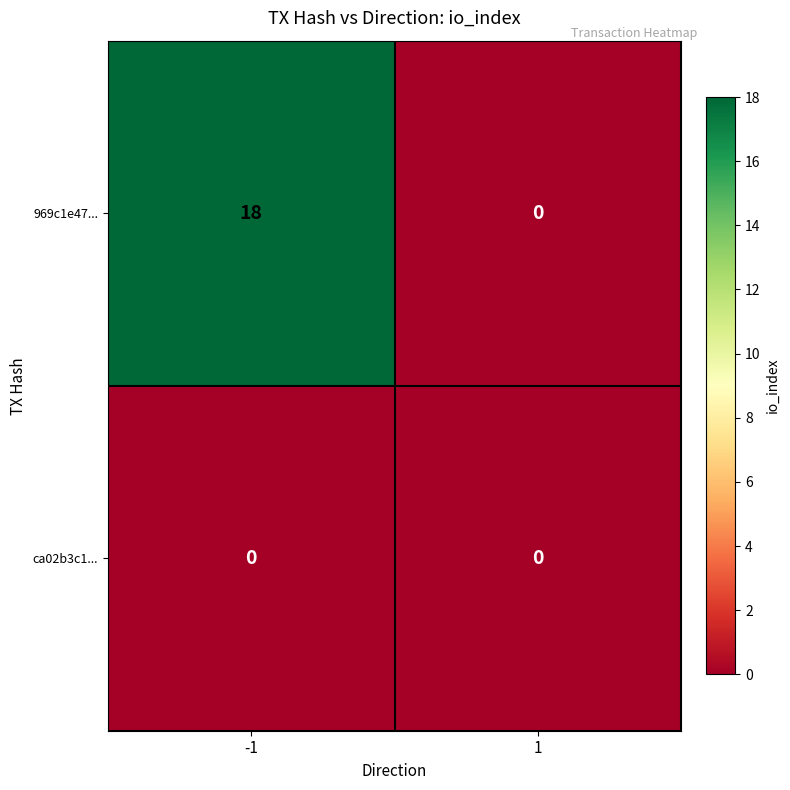

True or false: 969c1e47... has a value of 0 at 1.

True